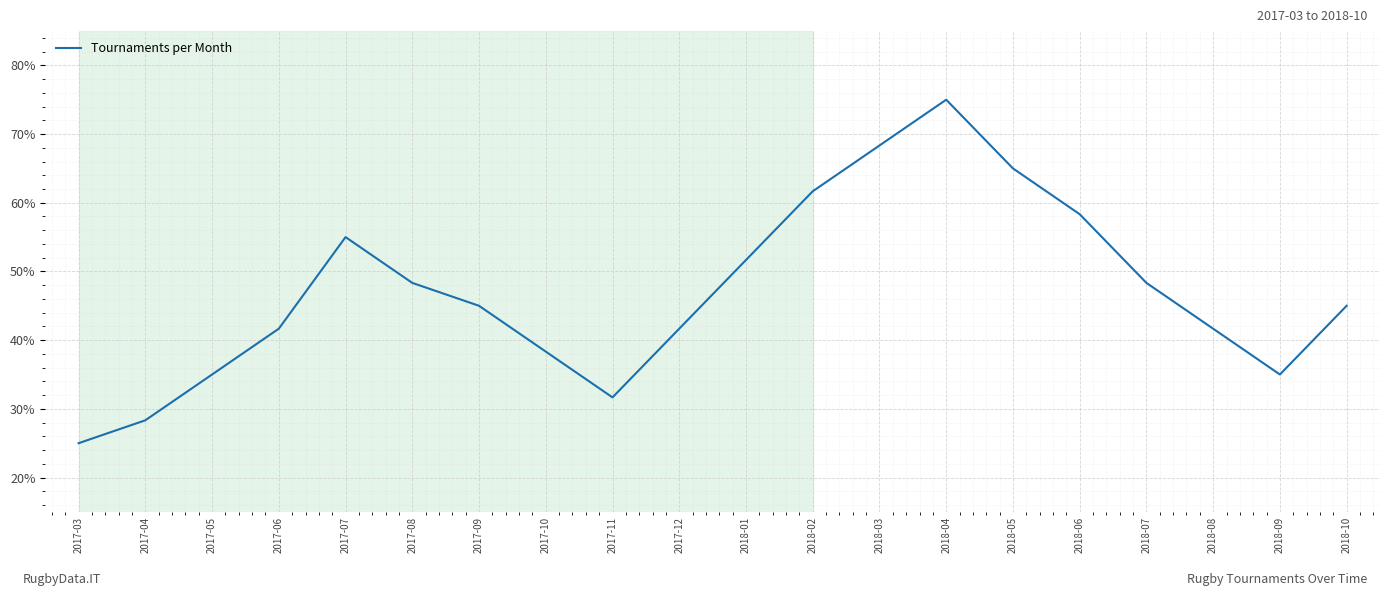

True or false: there are more than 1 points higher than both neighbors.

True